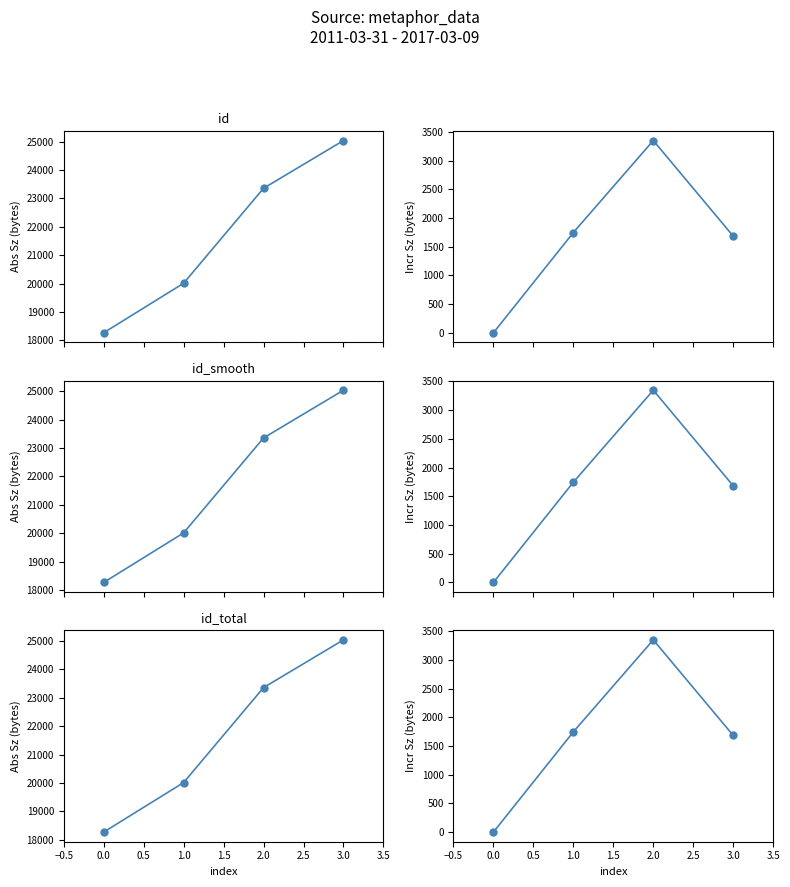

What is the sum of the id smoothed values at 1.0 and 2.0?

43370